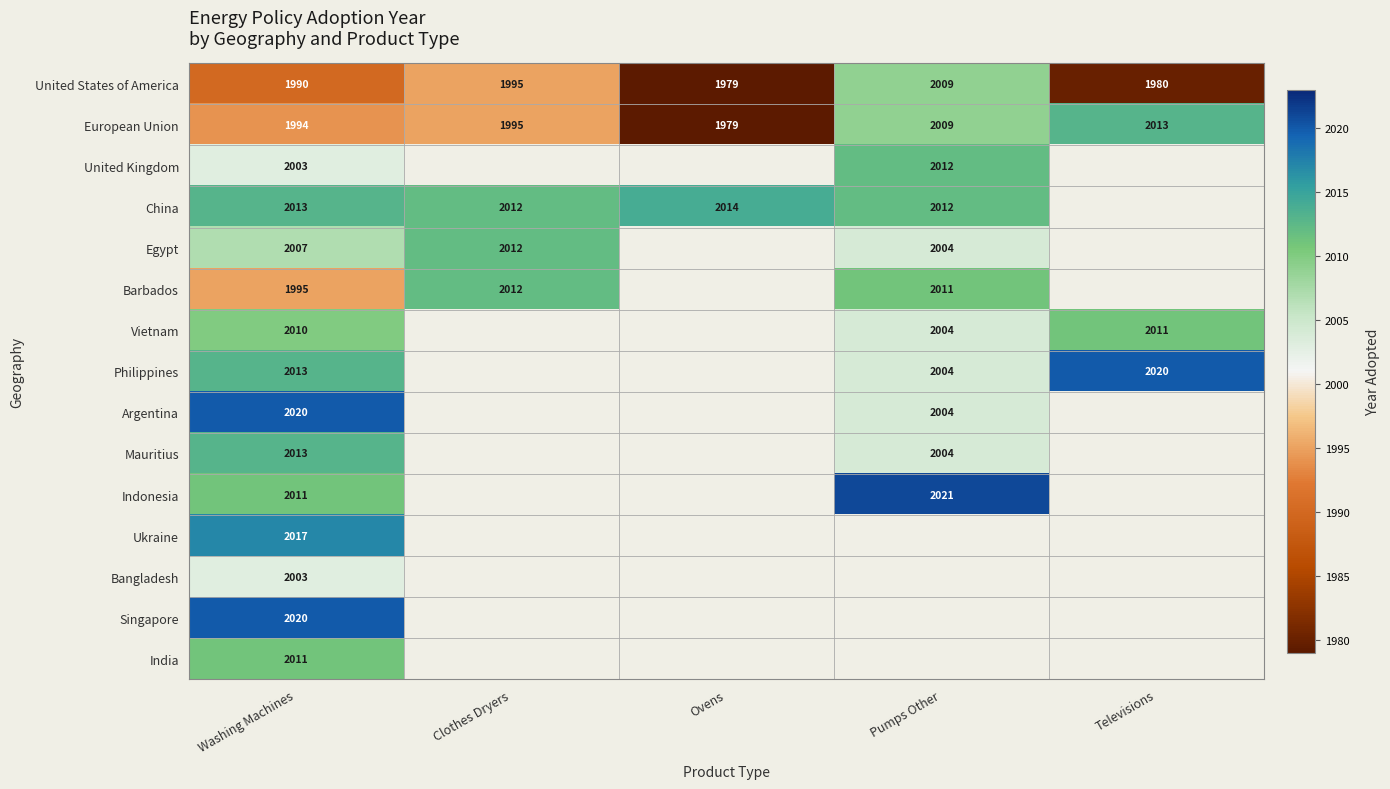

The value of United Kingdom at Pumps Other is 2012. True or false?

True